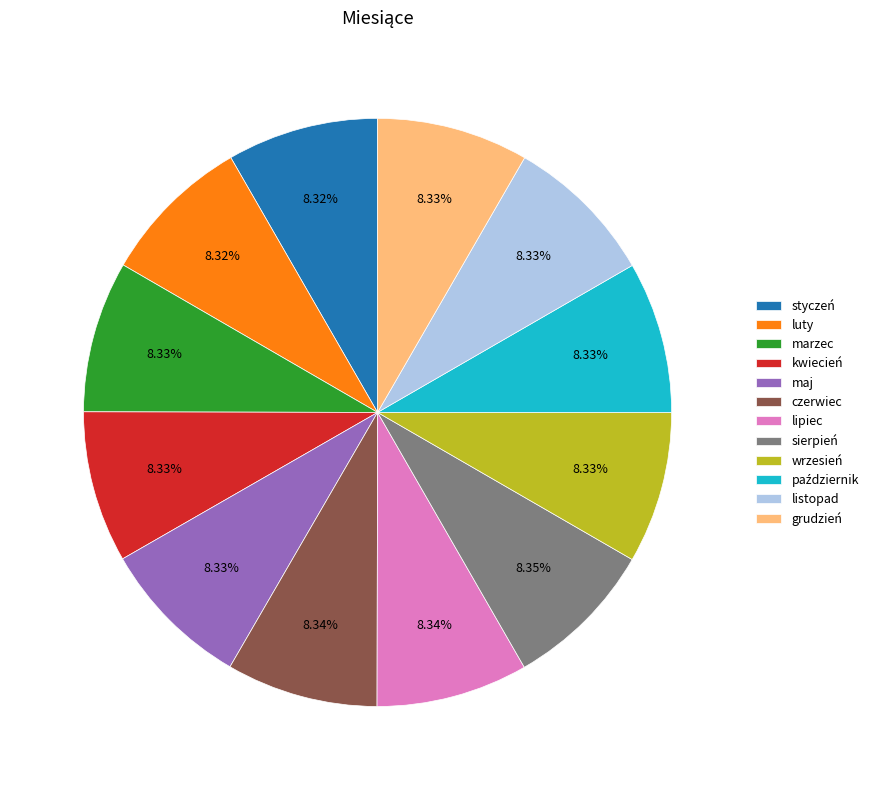

Is there a majority slice in this chart?

No